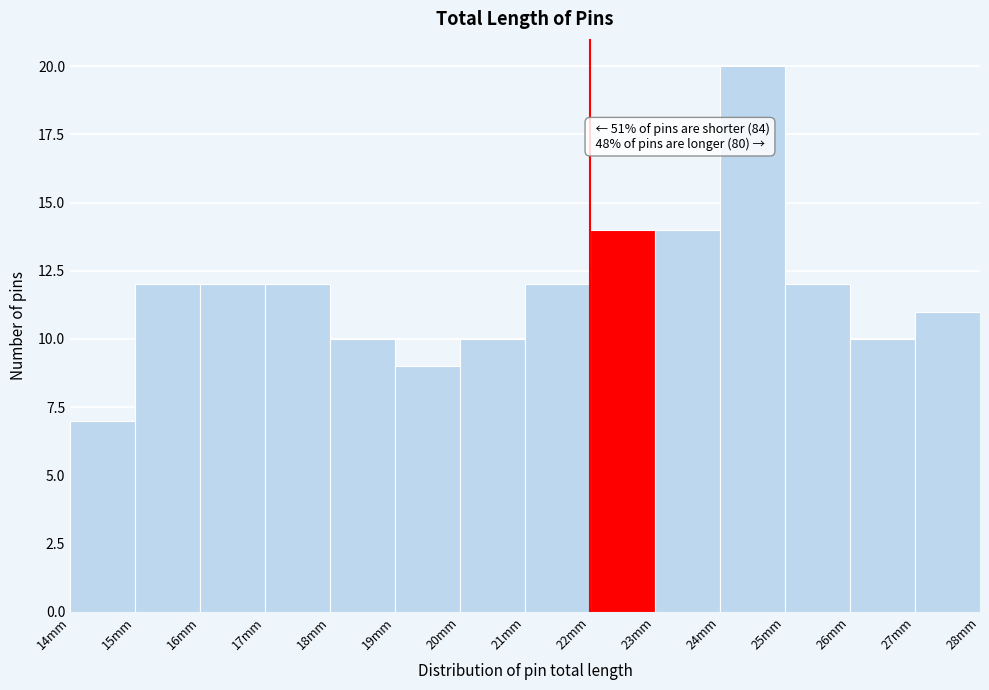

Which range on the x-axis has the tallest bar?

24 to 25